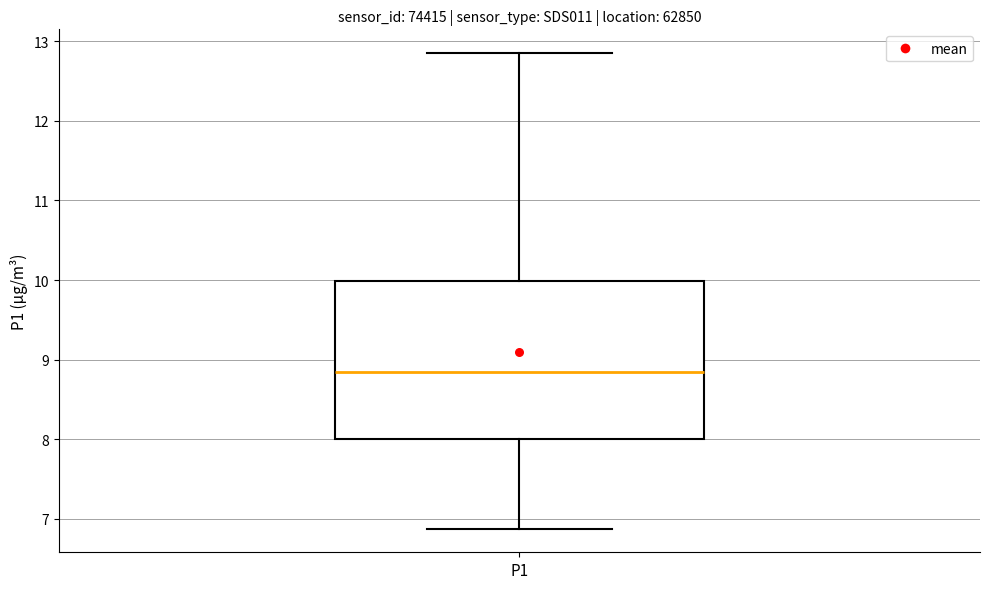

Where is the lower edge of the box for P1 on the y-axis? The values are not printed on the chart, so give them approximately, as read against the axis.

8.0